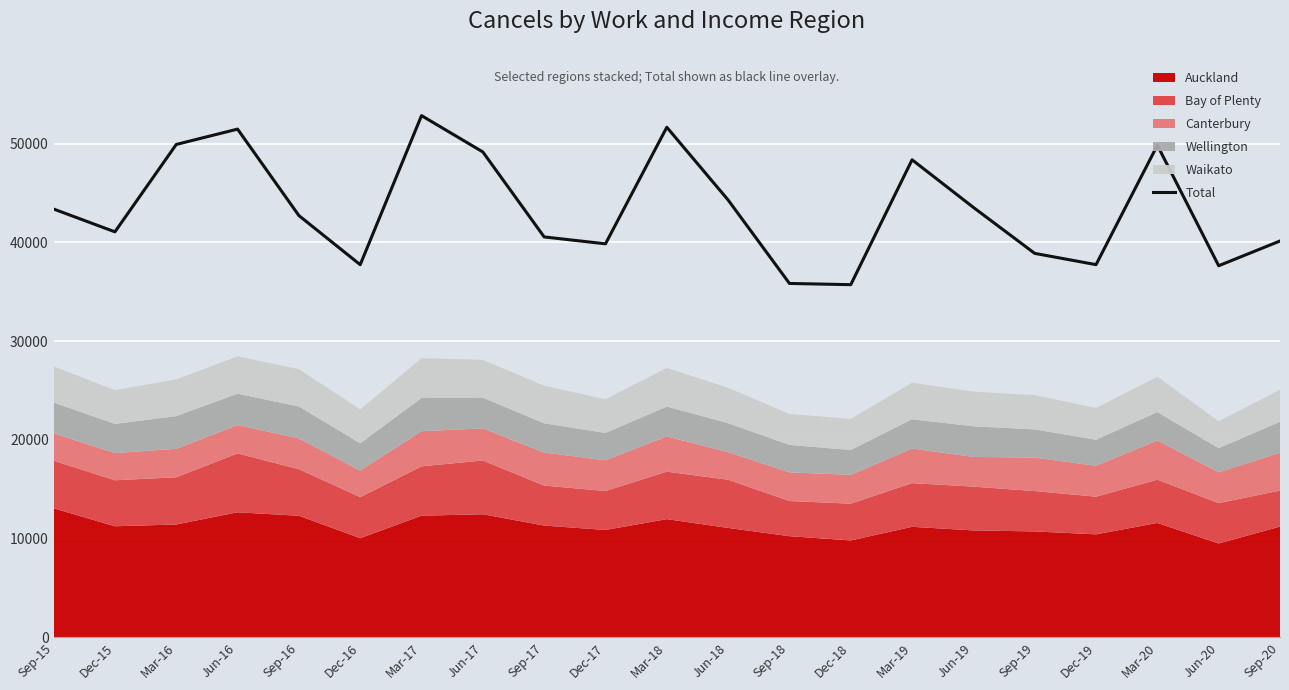

What is the maximum value shown in the chart?

52826